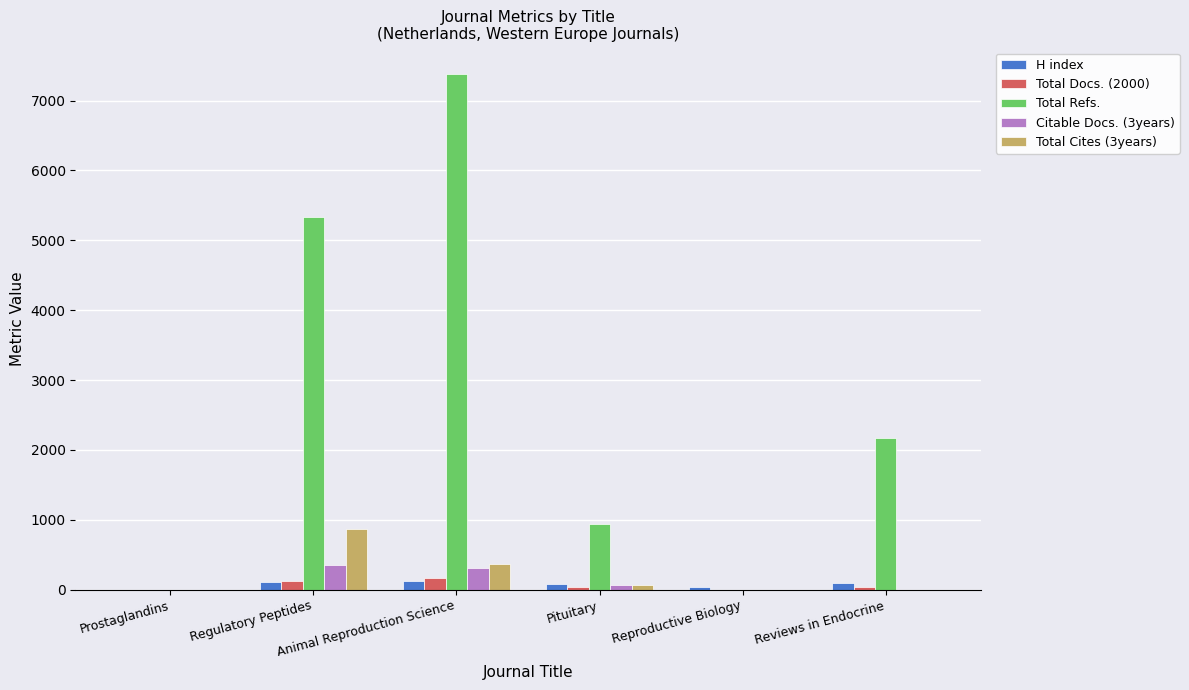

What is the maximum value for Total Docs. (2000)?

163